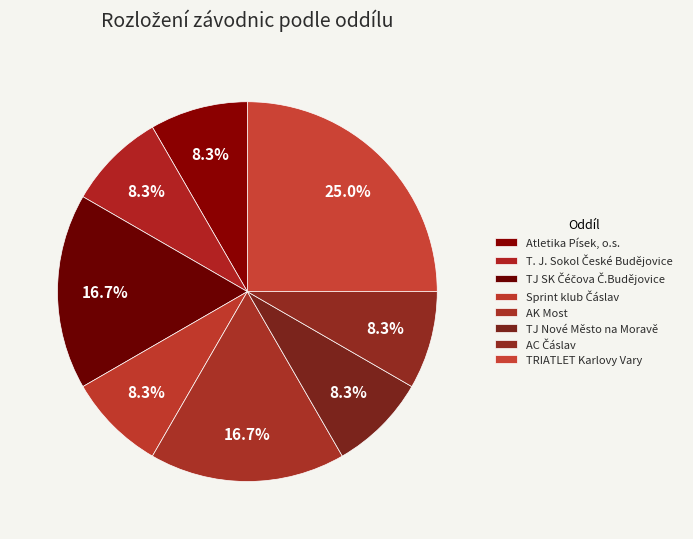

How many segments does this pie chart have?

8